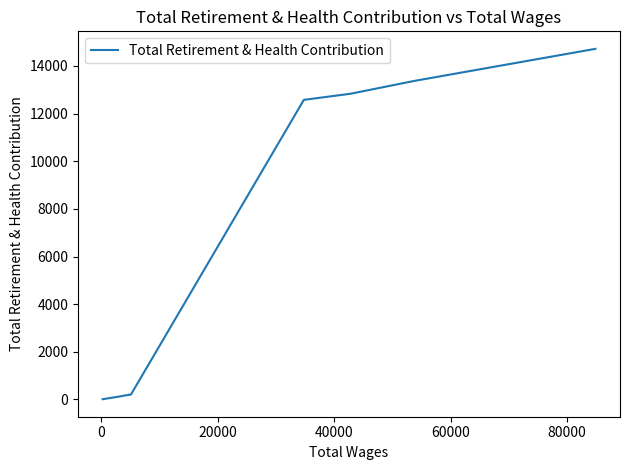

The value at 20000 is 22476. True or false?

False